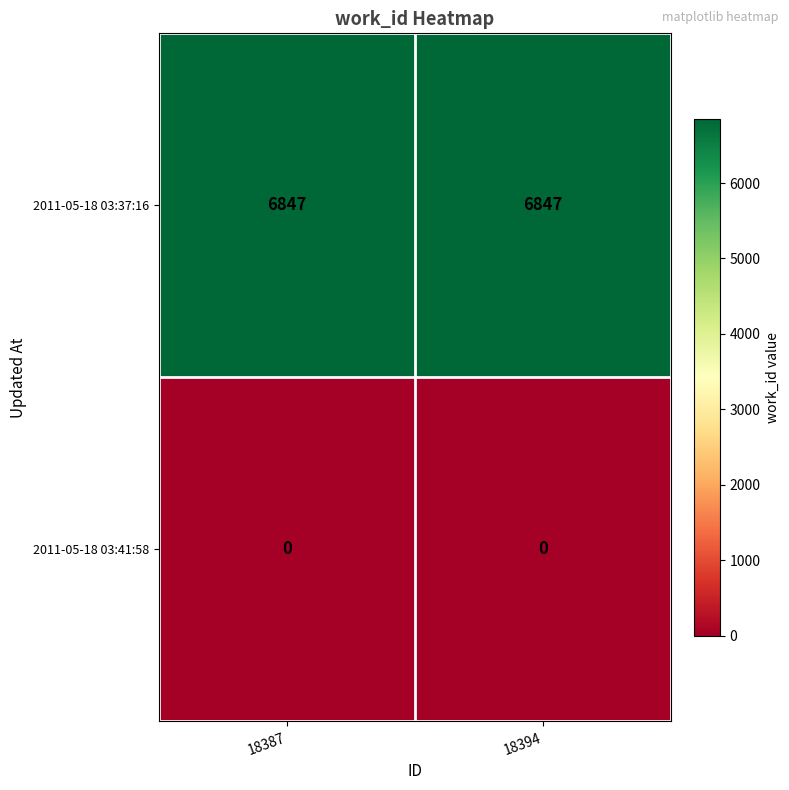

Reading right to left, transcribe all the data shown in this chart.

2011-05-18 03:37:16: 6847	6847
2011-05-18 03:41:58: 0	0